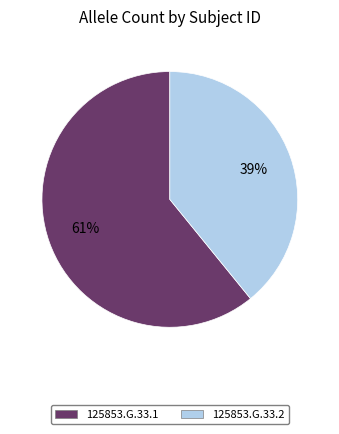

What percentage is the 125853.G.33.2 slice, to the nearest percent?

39%